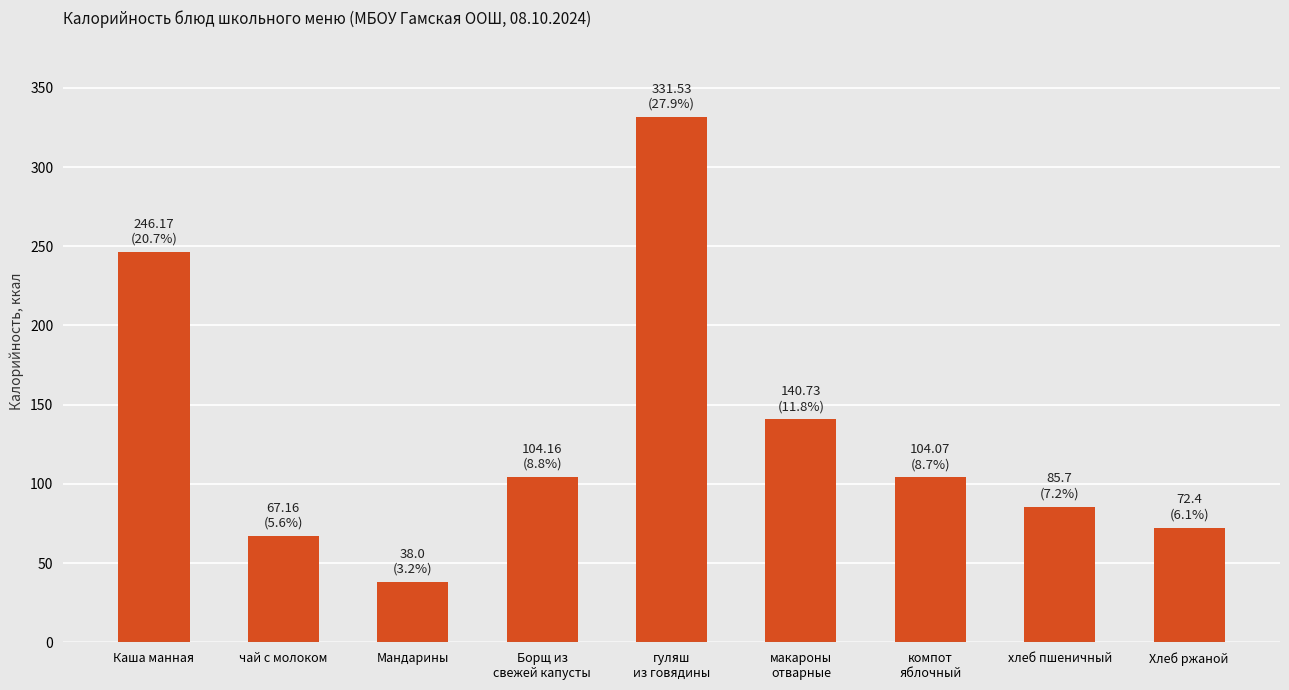

Where does the data first go above 104?

Каша манная